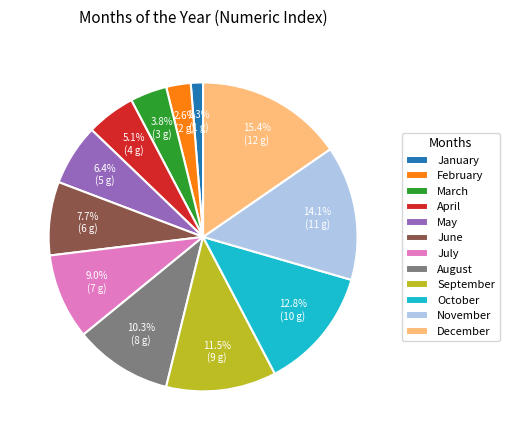

To the nearest percent, what is the difference between the March and June slice percentages?

4%